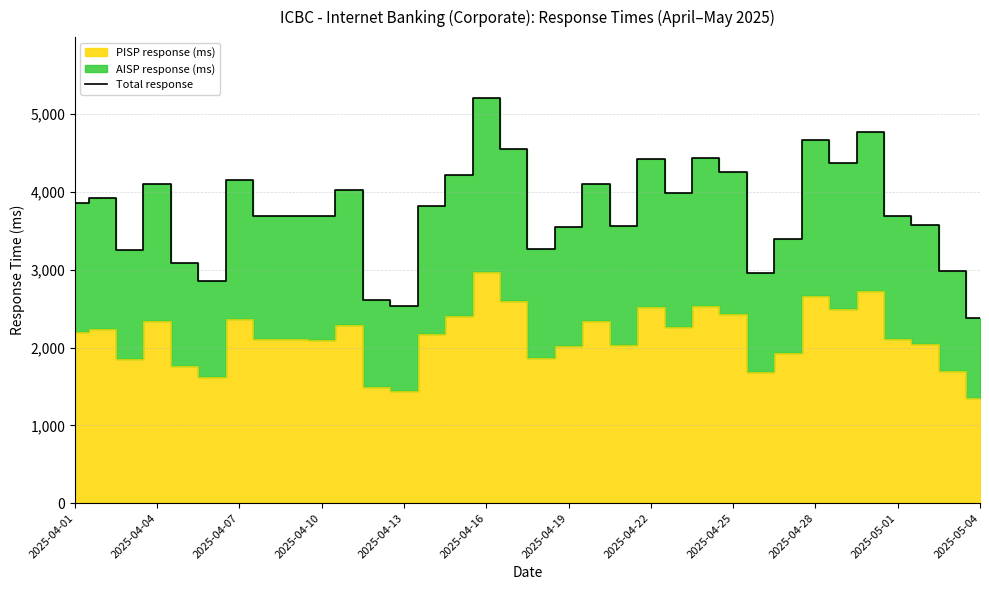

What is the change in value from 2025-04-13 to 2025-04-16?

+2670.2